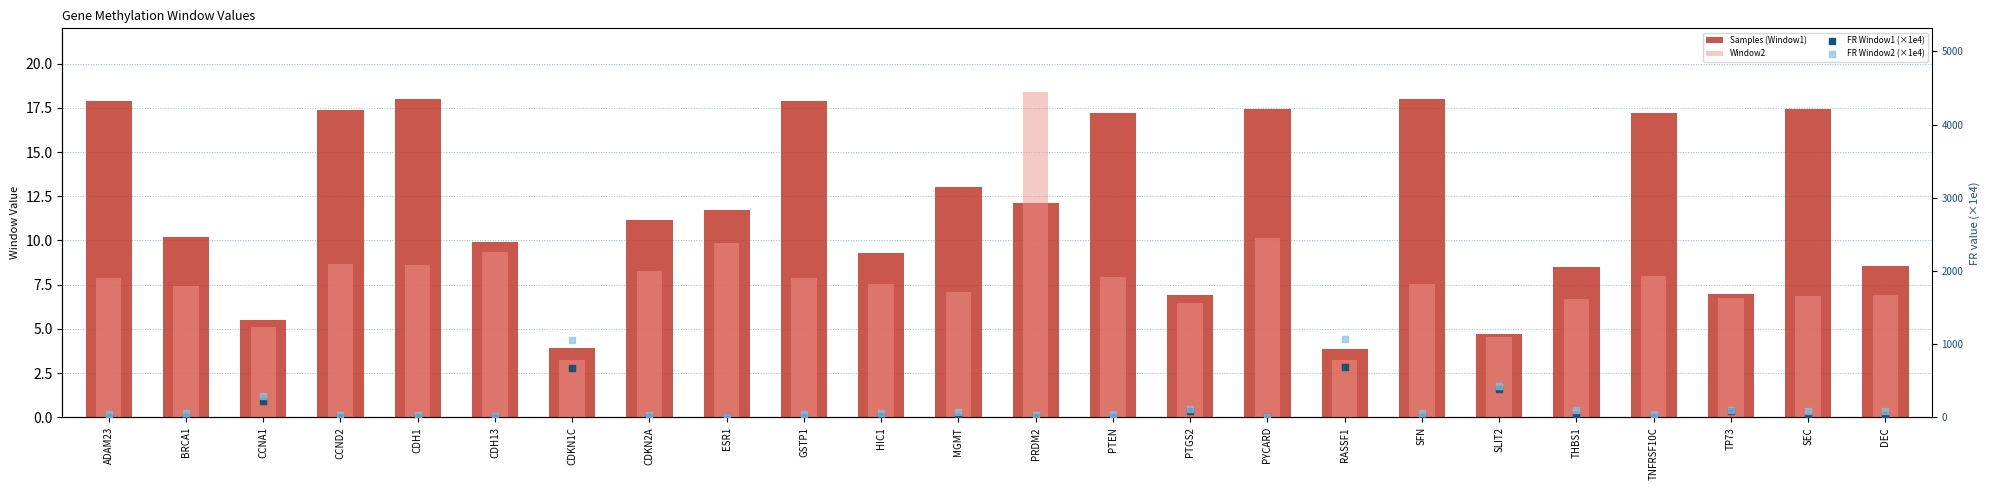

At how many categories does at least one series exceed 1023?

2